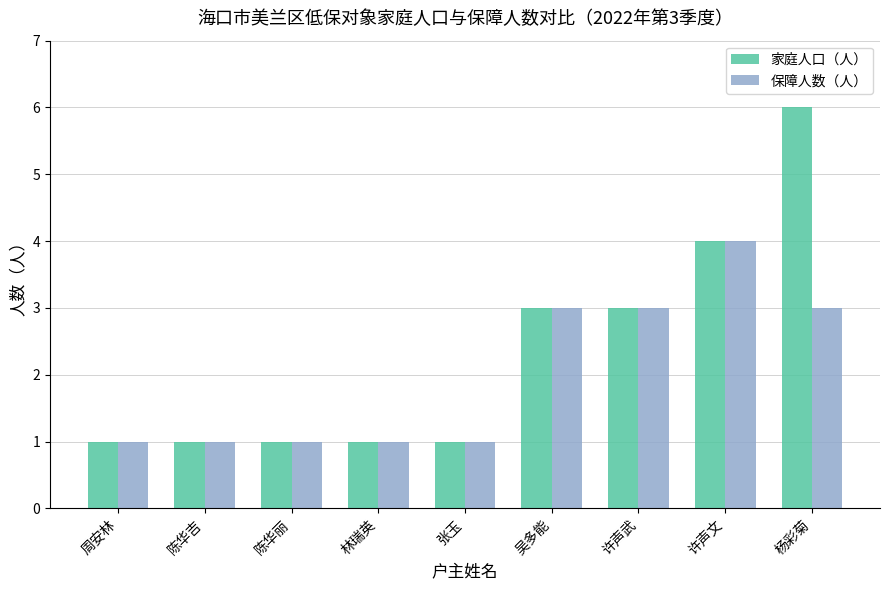

Which series has the largest range (max minus min)?

家庭人口（人）